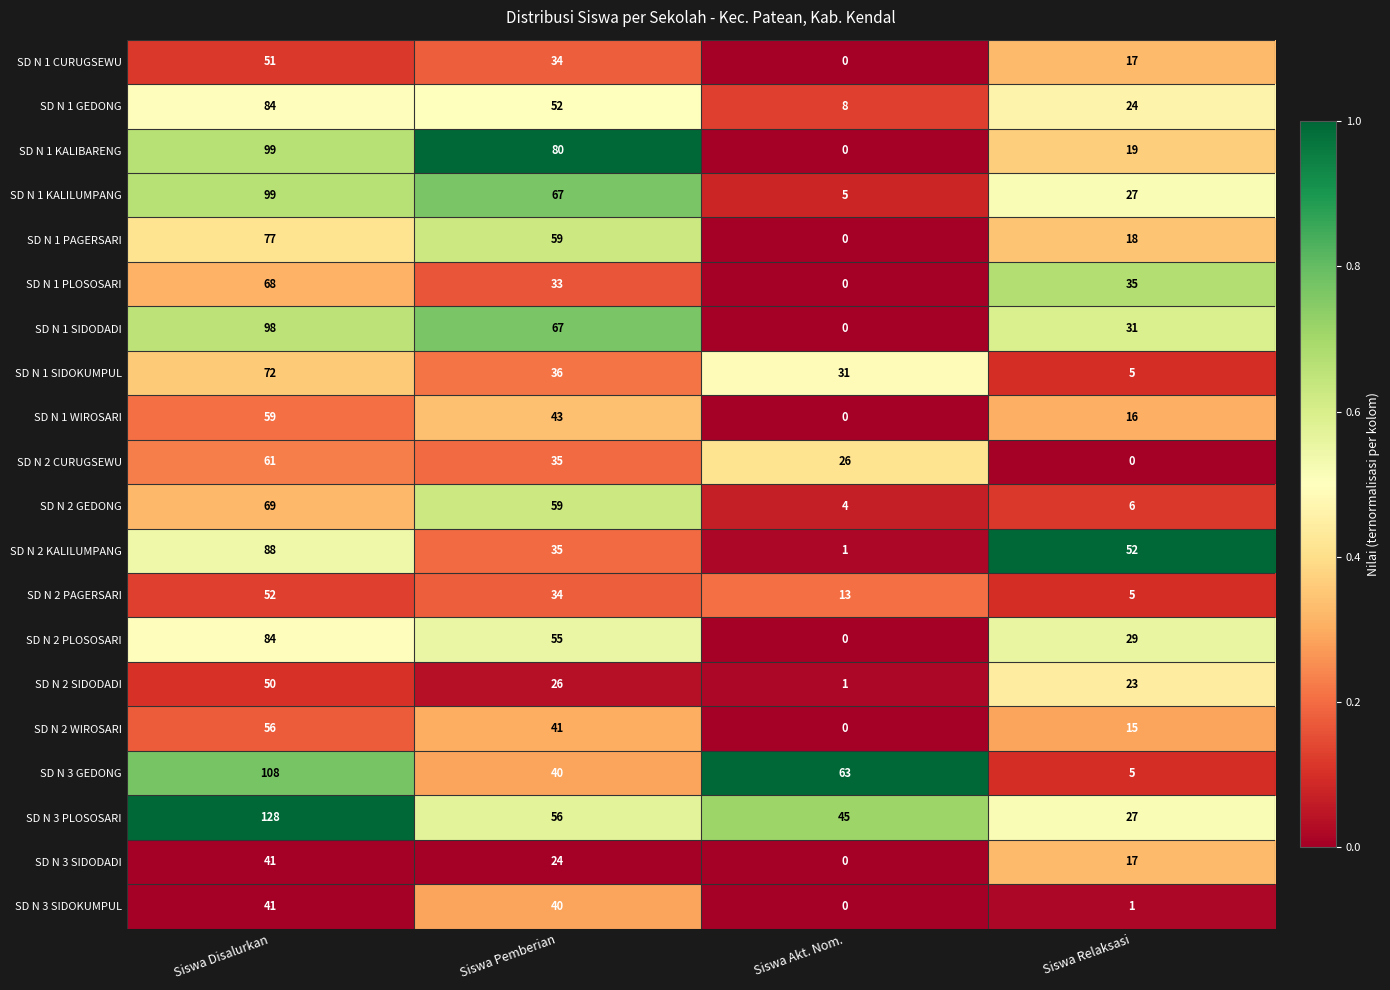

Which series has the widest spread of values?

SD N 3 GEDONG